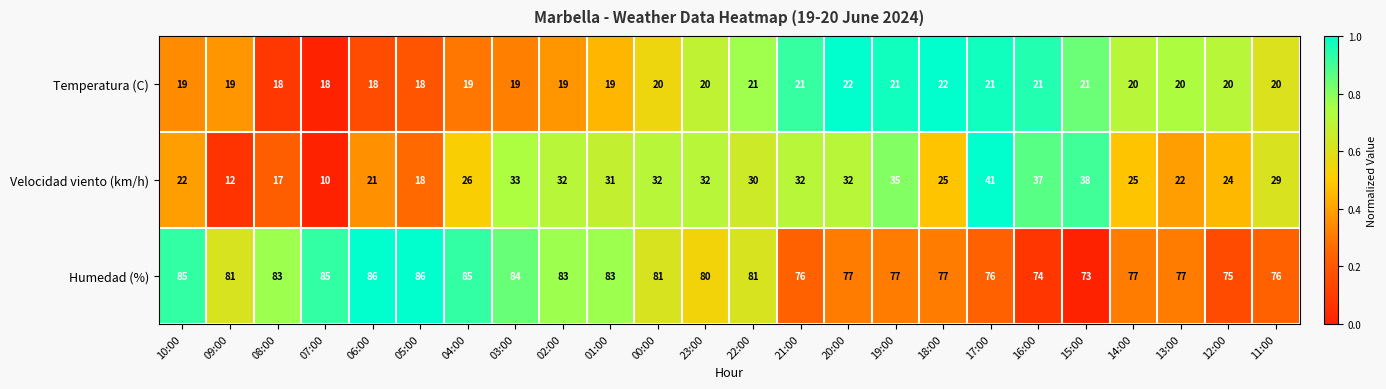

At which category is the sum across all series the highest?

17:00